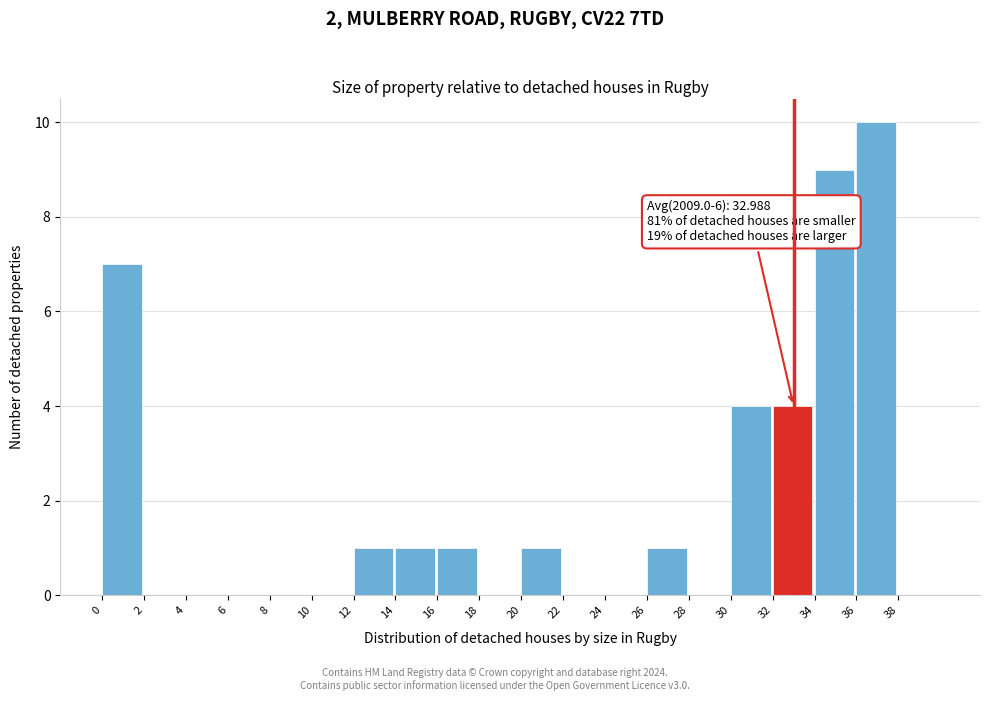

Over which range of the x-axis is the bar tallest?

36 to 38